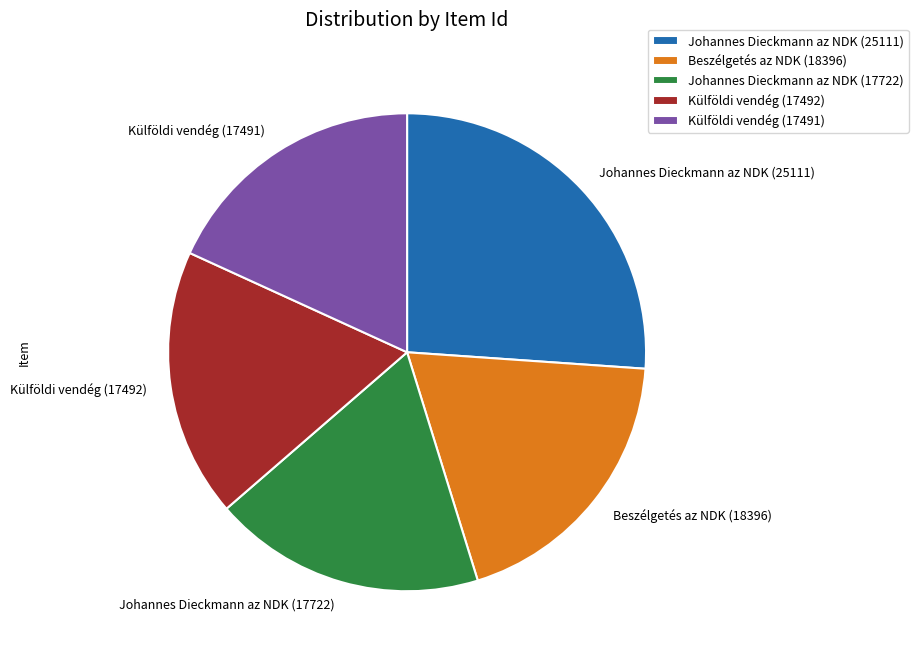

Combined, do Beszélgetés az NDK (18396) and Külföldi vendég (17492) account for over 50%?

No